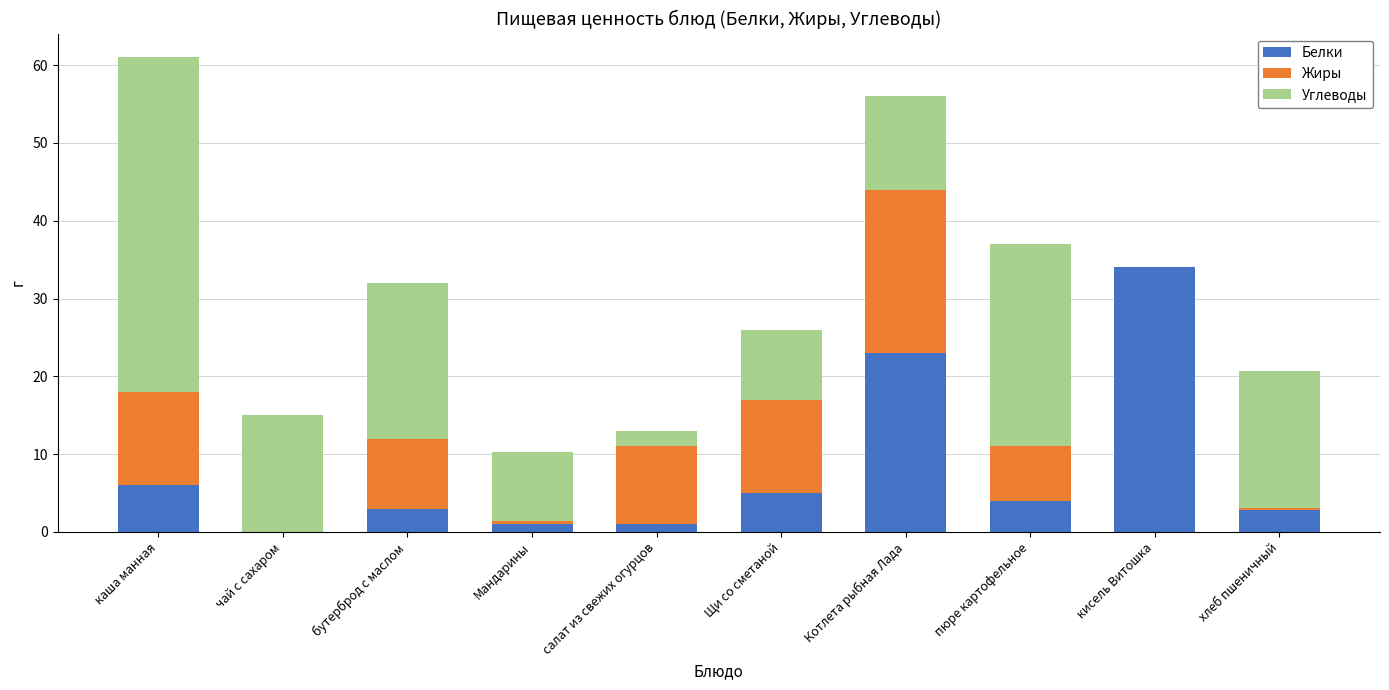

What is the maximum value for Белки?

34.0